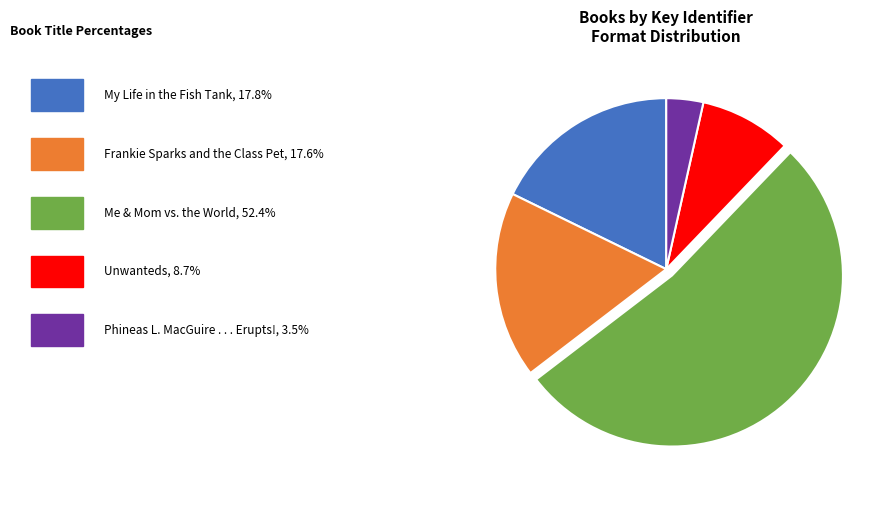

Is there any slice that represents more than half of the pie?

Yes